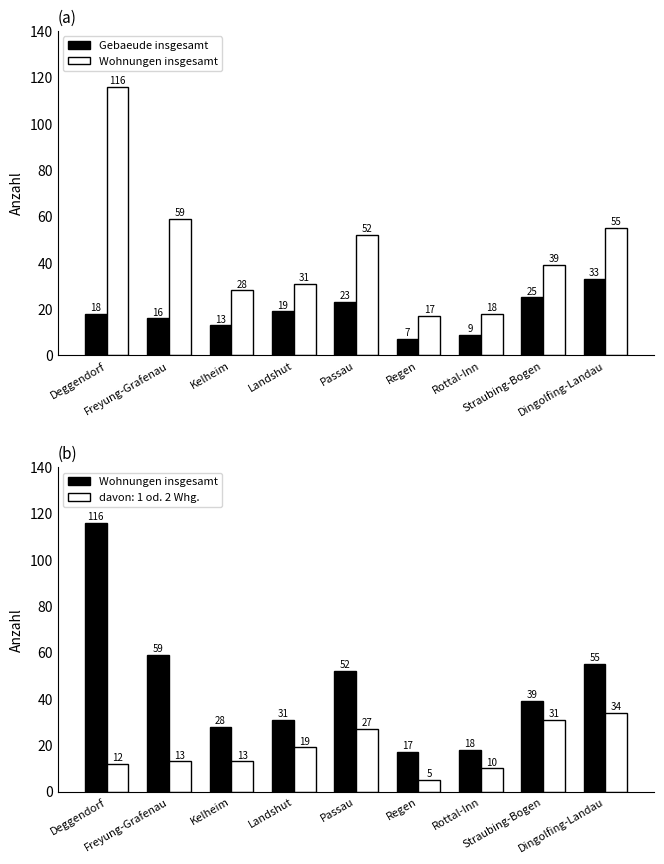

List the series in order of their peak value, lowest first.

Gebaeude insgesamt, Wohnungen insgesamt